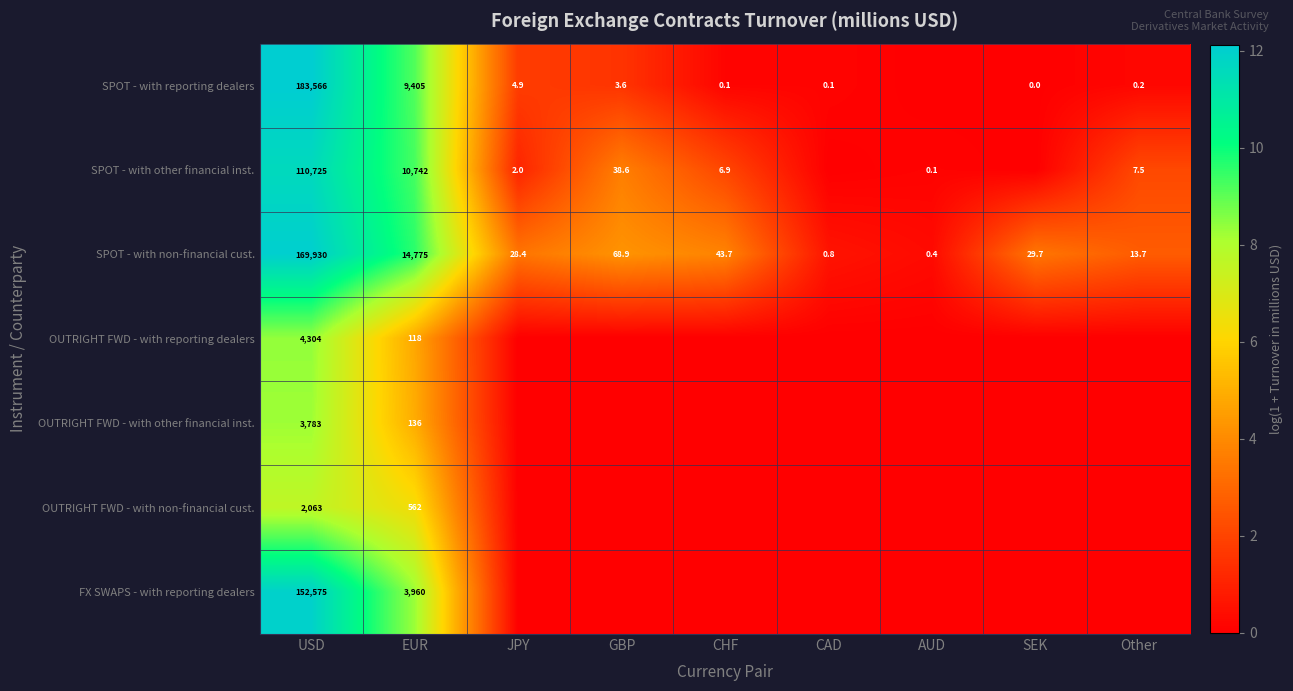

Where does the SPOT - with non-financial cust. series first go above 29?

USD